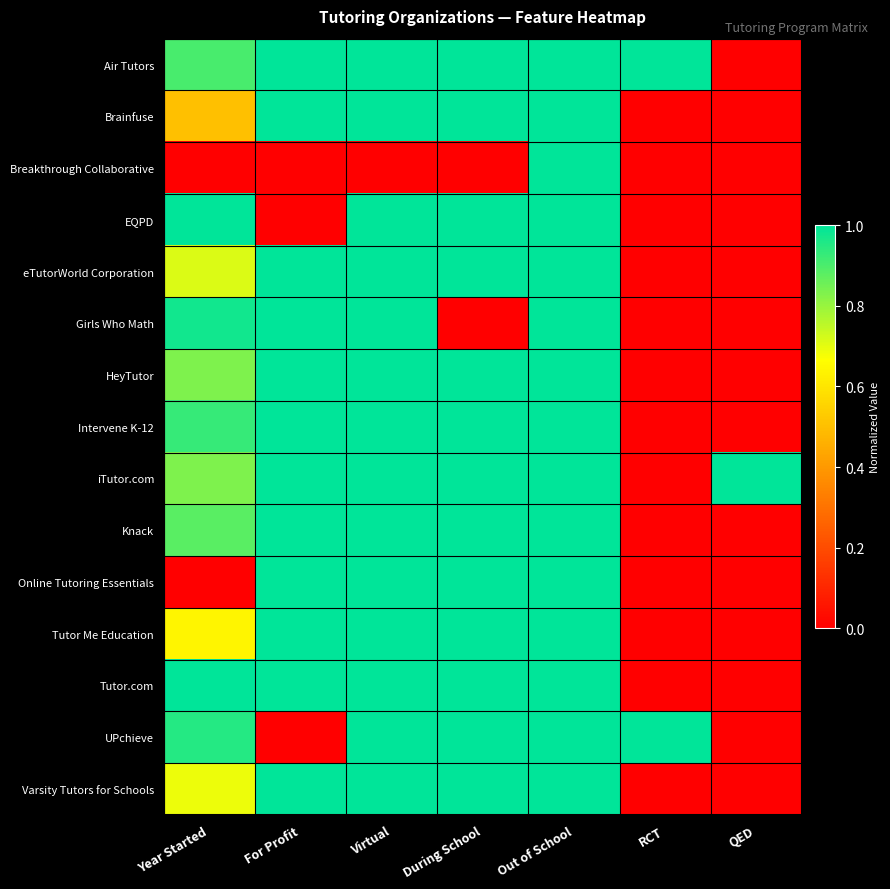

Which has a higher value, Out of School or For Profit?

Out of School